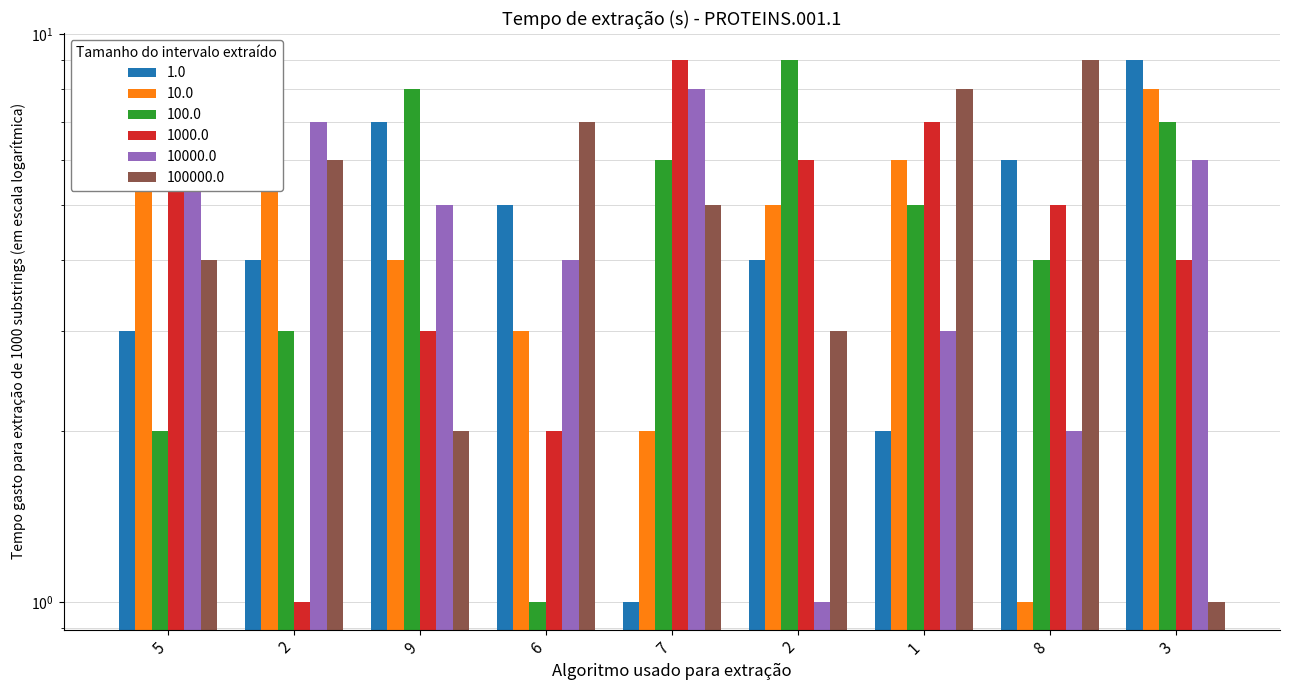

What is the average value of the col_7 series?

5